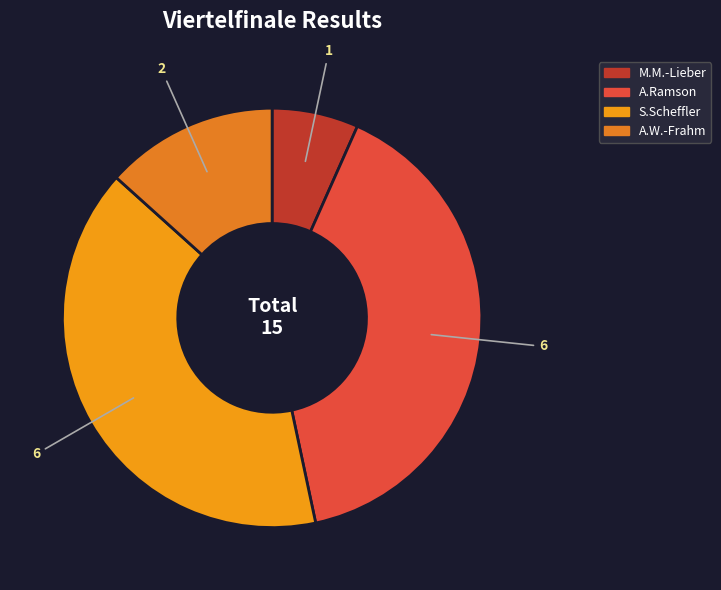

How many segments does this pie chart have?

4